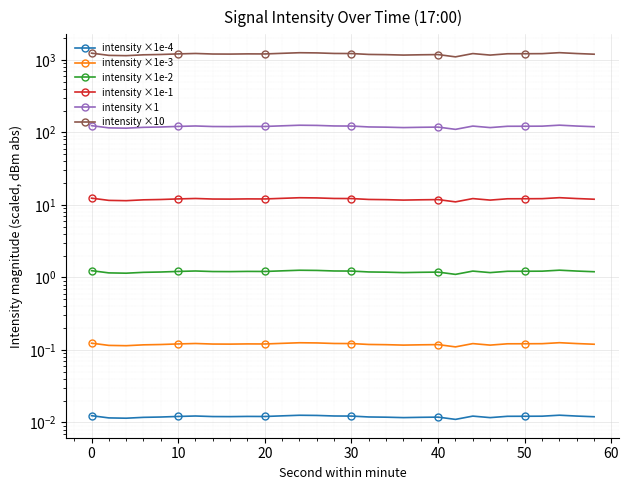

Reading right to left, extract all data points from this chart.

intensity ×1e-4: 0.0	0.0	0.0	0.0	0.0	0.0	0.0	0.0	0.0	0.0	0.0	0.0	0.0	0.0	0.0	0.0	0.0	0.0	0.0	0.0	0.0	0.0	0.0	0.0	0.0	0.0	0.0	0.0	0.0	0.0
intensity ×1e-3: 0.1	0.1	0.1	0.1	0.1	0.1	0.1	0.1	0.1	0.1	0.1	0.1	0.1	0.1	0.1	0.1	0.1	0.1	0.1	0.1	0.1	0.1	0.1	0.1	0.1	0.1	0.1	0.1	0.1	0.1
intensity ×1e-2: 1.2	1.2	1.3	1.2	1.2	1.2	1.2	1.2	1.1	1.2	1.2	1.2	1.2	1.2	1.2	1.2	1.3	1.3	1.2	1.2	1.2	1.2	1.2	1.2	1.2	1.2	1.2	1.1	1.2	1.2
intensity ×1e-1: 12.0	12.3	12.6	12.2	12.2	12.2	11.7	12.2	11.0	11.9	11.8	11.7	11.8	11.9	12.3	12.3	12.5	12.6	12.3	12.1	12.1	12.0	12.1	12.3	12.1	11.9	11.8	11.5	11.6	12.4
intensity ×1: 120.0	122.6	126.0	122.2	121.9	121.7	116.7	122.5	110.4	118.6	117.9	116.8	118.3	119.2	122.6	122.9	125.1	125.8	123.5	121.0	121.3	120.5	120.8	122.9	121.2	119.0	117.7	114.6	115.7	124.1
intensity ×10: 1200.4	1226.2	1260.5	1221.8	1218.7	1217.2	1167.4	1224.6	1103.7	1186.1	1178.7	1167.6	1183.5	1191.7	1225.7	1229.4	1251.1	1258.2	1234.6	1210.3	1212.8	1204.9	1207.6	1228.7	1211.8	1189.8	1177.4	1145.9	1156.9	1241.5